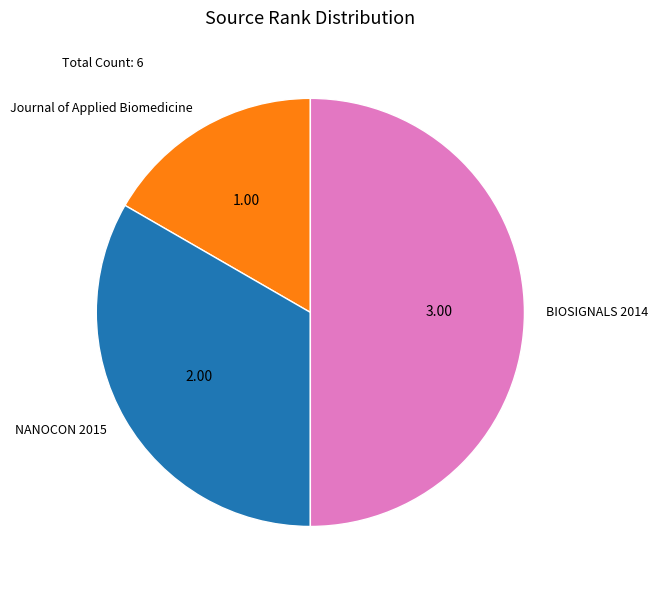

Which has a higher value, NANOCON 2015 or BIOSIGNALS 2014?

BIOSIGNALS 2014